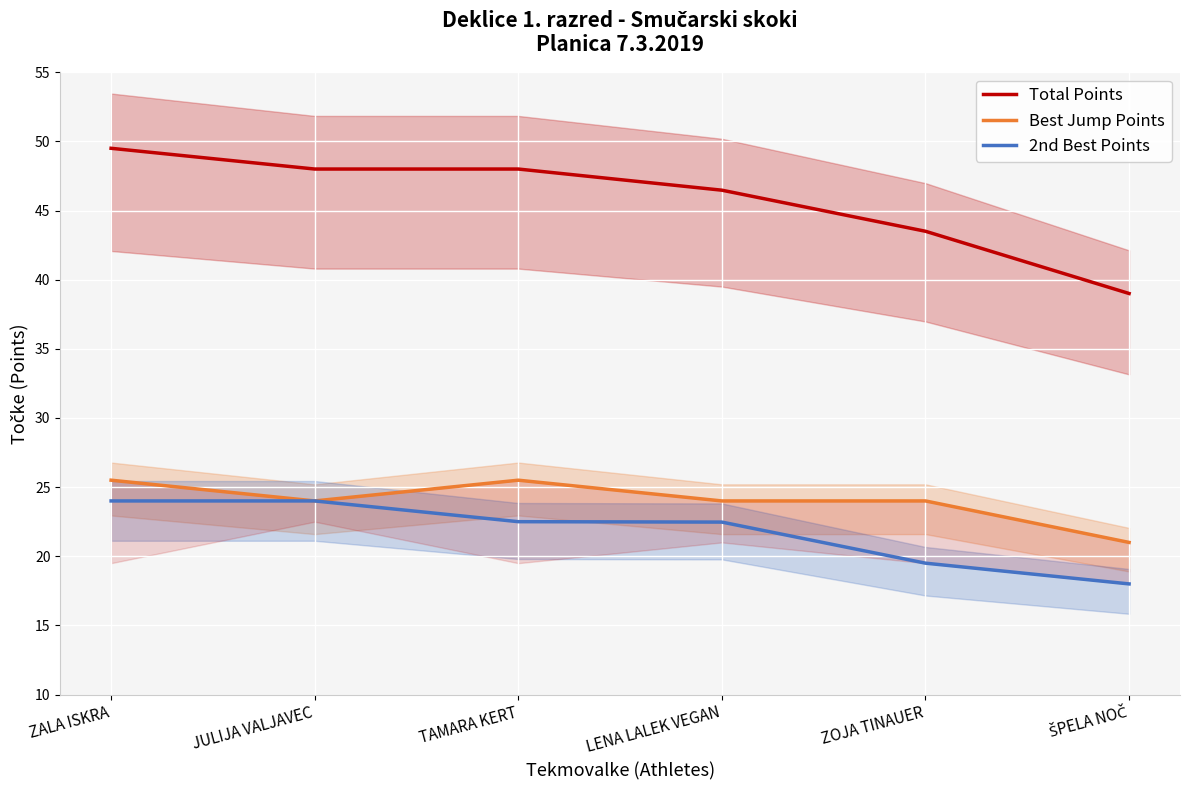

Reading right to left, list all the values displayed in this chart.

Total Points: ŠPELA NOČ=39.0	ZOJA TINAUER=43.5	LENA LALEK VEGAN=46.5	TAMARA KERT=48.0	JULIJA VALJAVEC=48.0	ZALA ISKRA=49.5
Best Jump Points: ŠPELA NOČ=21.0	ZOJA TINAUER=24.0	LENA LALEK VEGAN=24.0	TAMARA KERT=25.5	JULIJA VALJAVEC=24.0	ZALA ISKRA=25.5
2nd Best Points: ŠPELA NOČ=18.0	ZOJA TINAUER=19.5	LENA LALEK VEGAN=22.5	TAMARA KERT=22.5	JULIJA VALJAVEC=24.0	ZALA ISKRA=24.0